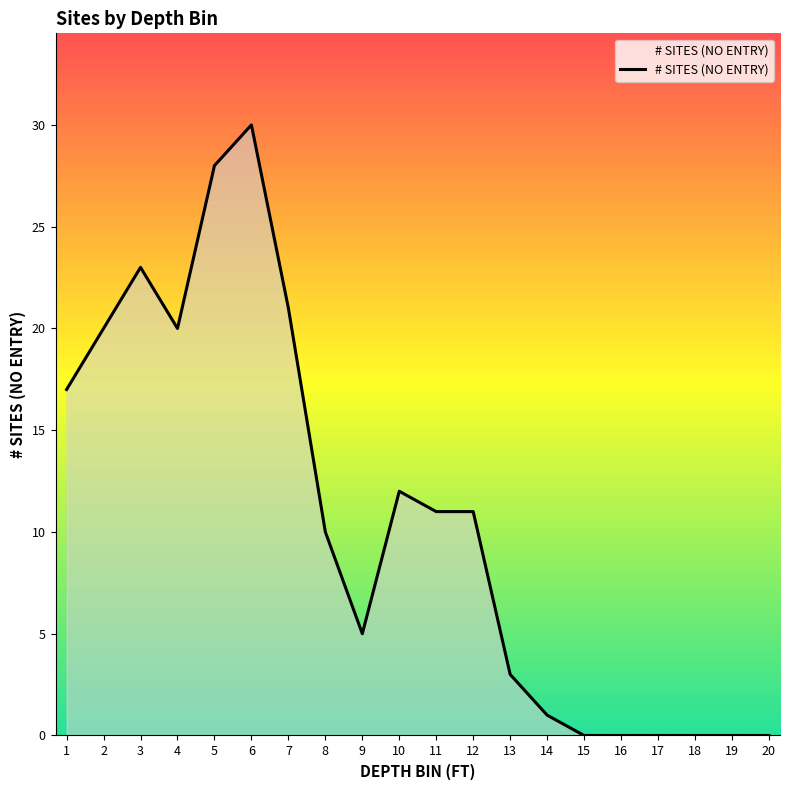

What is the difference between the maximum and minimum values?

30